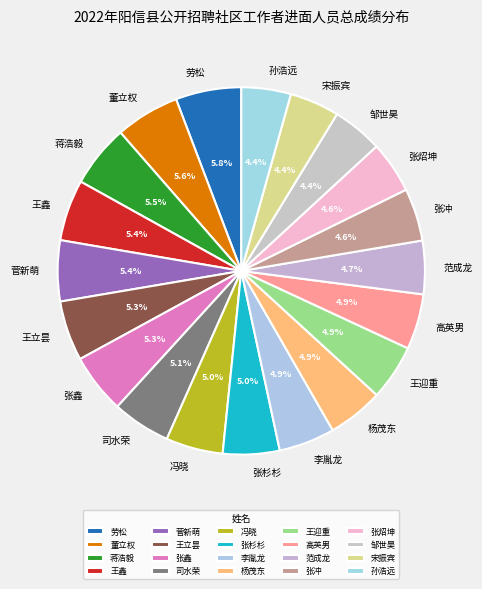

What is the ratio of the value at 冯晓 to the value at 司水荣?

1.0